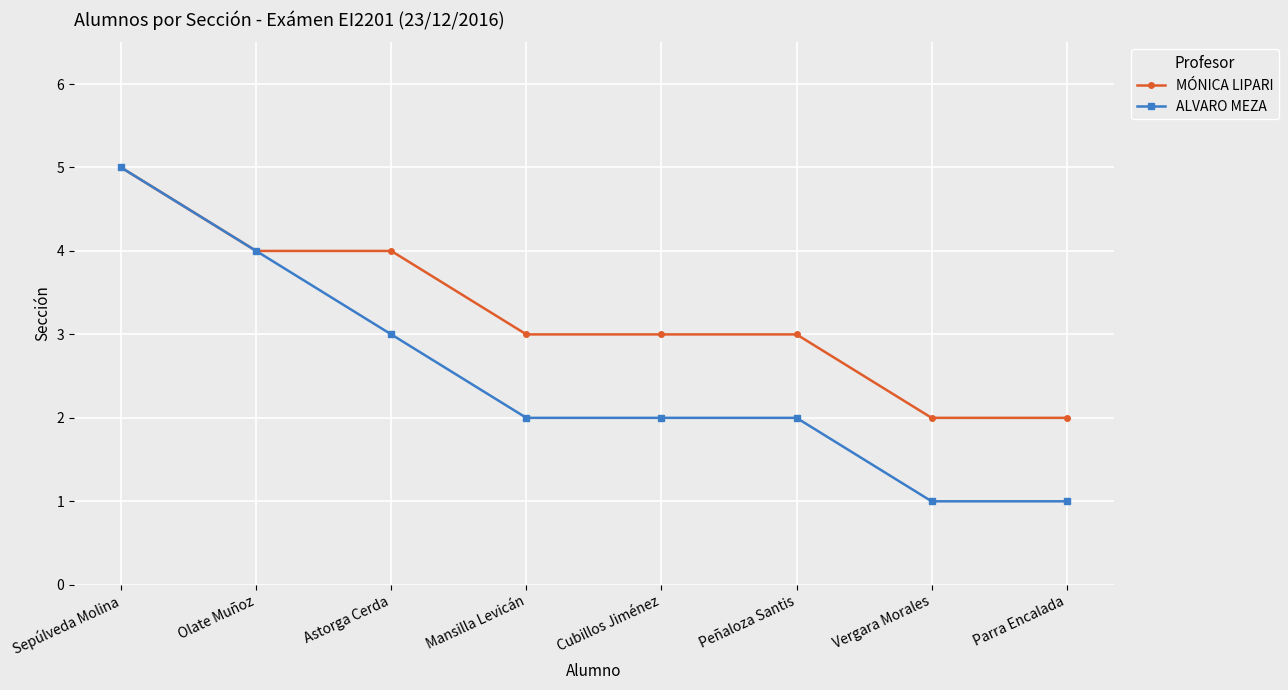

What is the total value across all series at Mansilla Levicán?

5